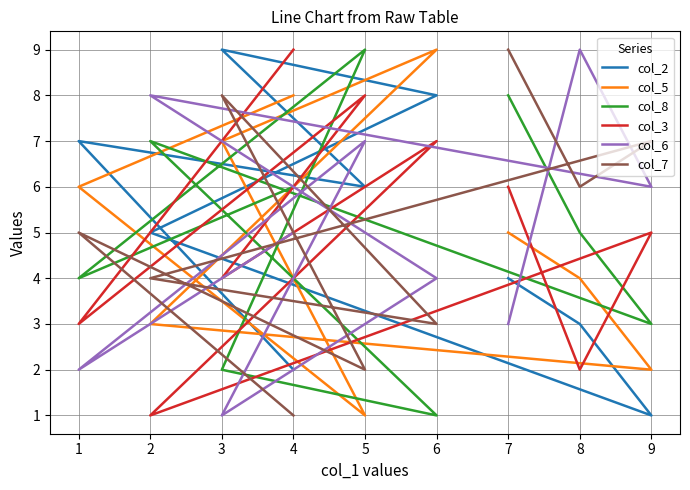

What is the sum of the col_6 values at 7 and 3?

4